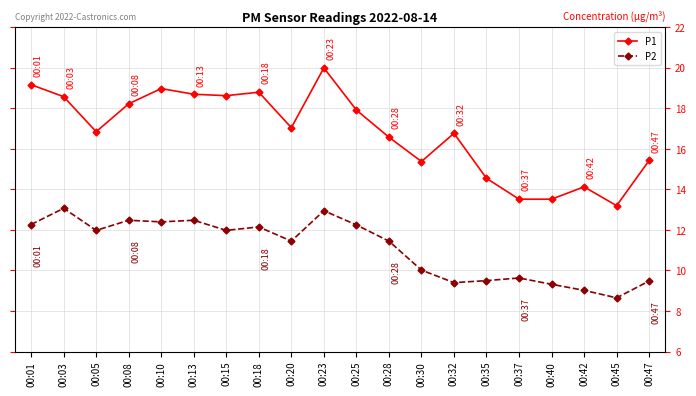

Where does the P1 series first go above 17?

00:01